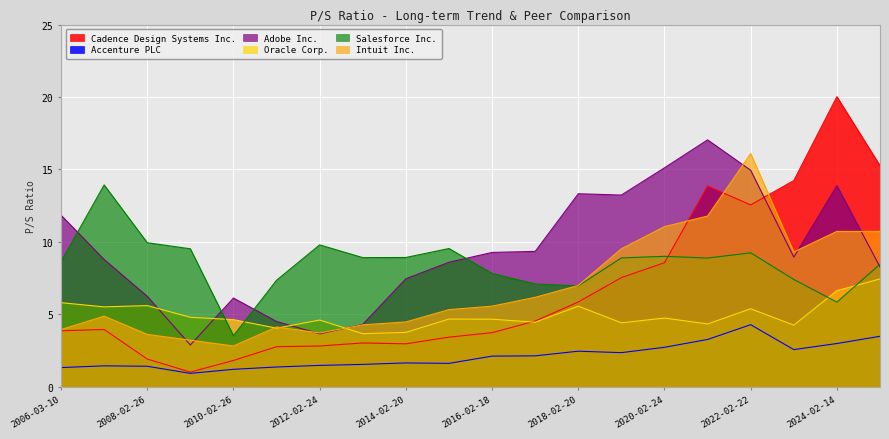

Is the value of Adobe Inc. at 2023-02-13 greater than the value of Oracle Corp. at 2014-02-20?

Yes